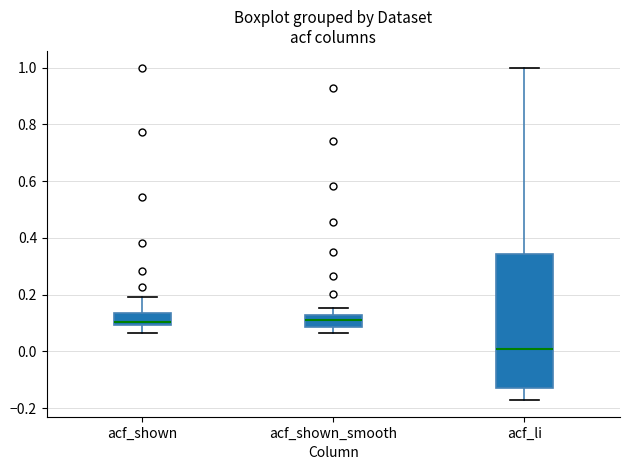

Reading left to right, transcribe this box plot: for each box, give where its median line is, the range the box spans, and where its two whiskers end, as read against the y-axis. The values are not printed on the chart, so give them approximately, as read against the axis.

acf_shown: median 0.10 (just above the box's lower edge), box 0.10 to 0.14, whiskers 0.06 to 0.20
acf_shown_smooth: median 0.10, box 0.08 to 0.12, whiskers 0.06 to 0.16
acf_li: median 0.00, box -0.12 to 0.34, whiskers -0.18 to 1.00